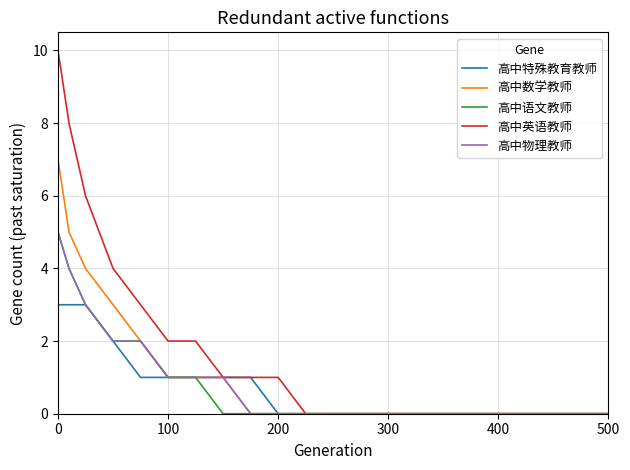

Which series has the largest total across all categories?

高中英语教师